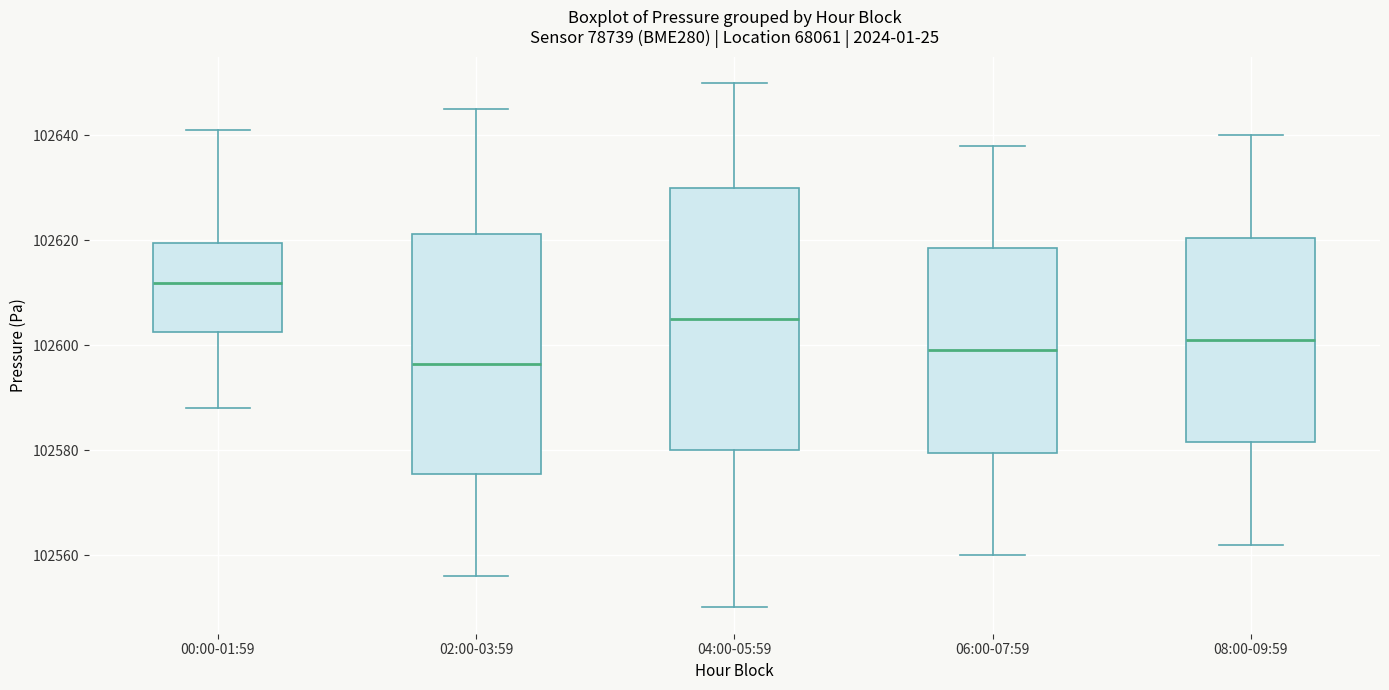

Which box is the tallest, from its lower edge to its upper edge?

04:00-05:59